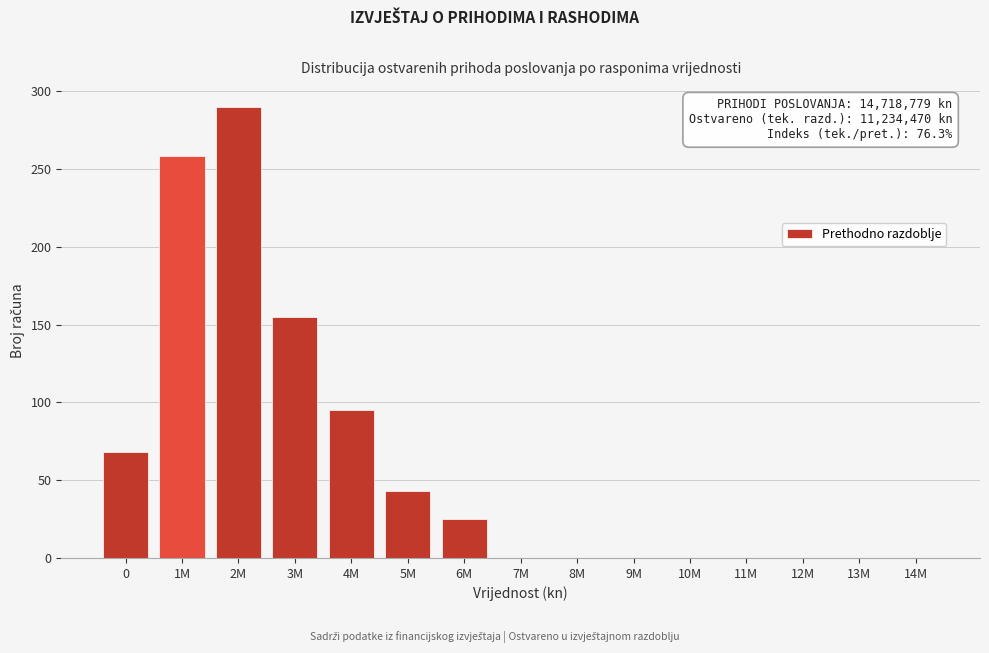

Reading left to right, list all the values displayed in this chart.

0=68	1M=258	2M=290	3M=155	4M=95	5M=43	6M=25	7M=0	8M=0	9M=0	10M=0	11M=0	12M=0	13M=0	14M=0